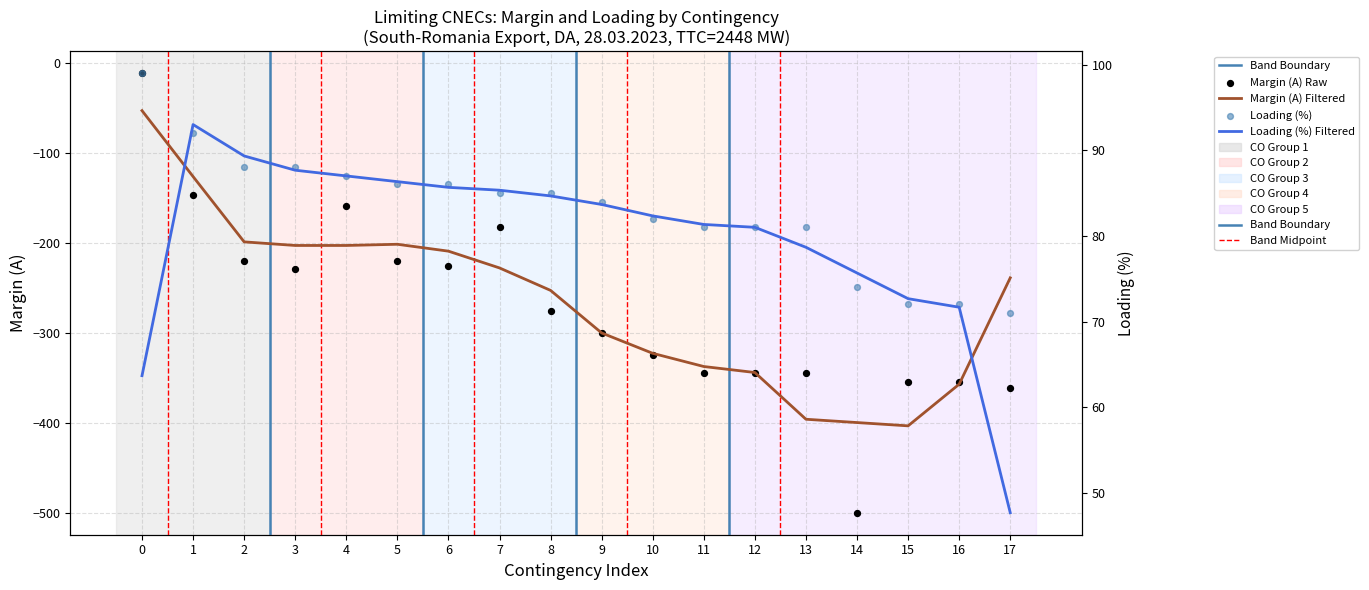

Which series reaches the maximum Y coordinate?

Loading (%)